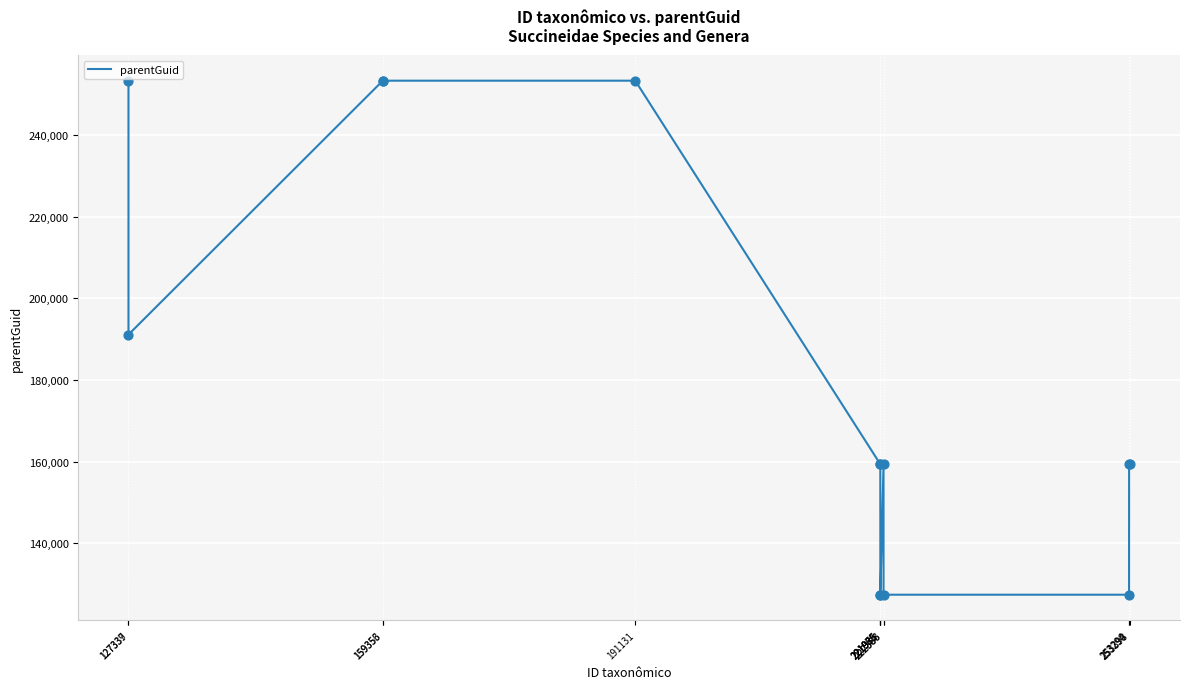

What is the ratio of the value at 221985 to the value at 191131?

0.5